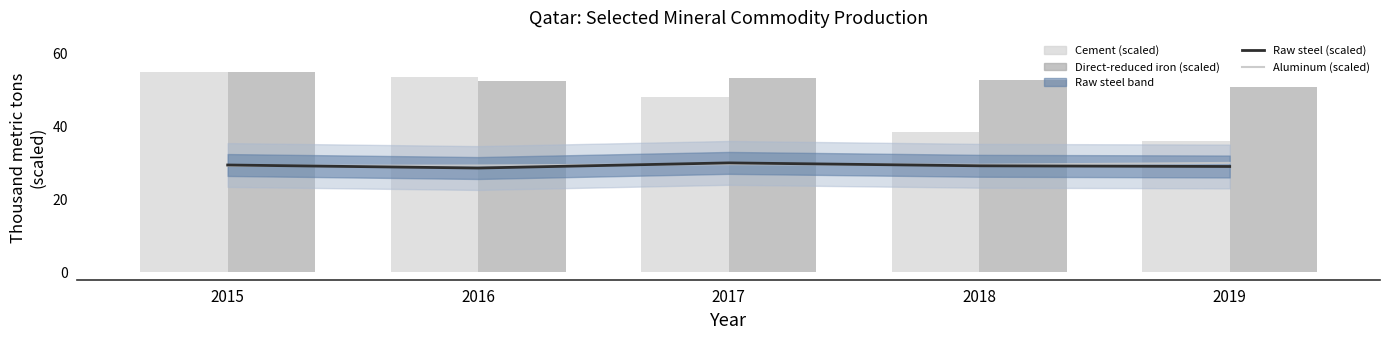

Which series has the largest range (max minus min)?

Cement (scaled)